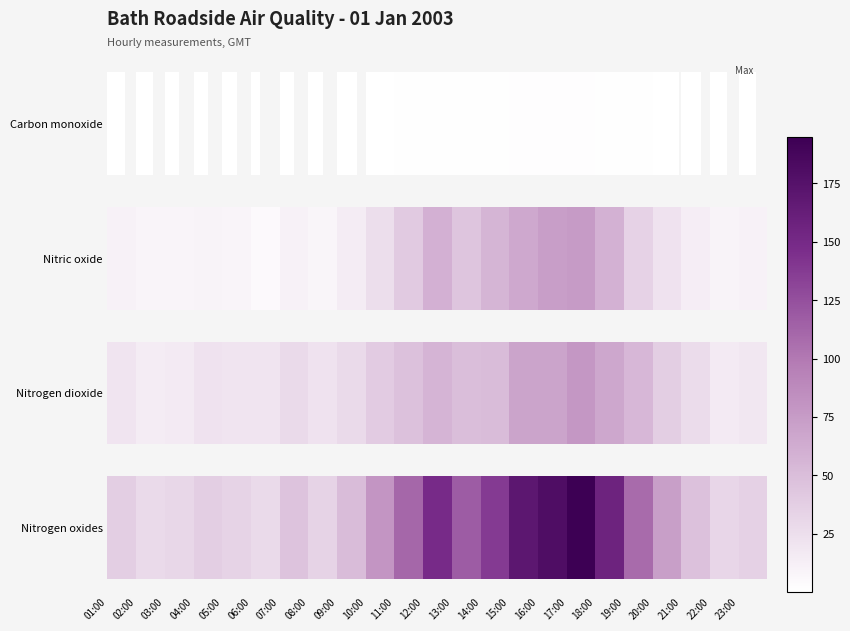

At how many categories does at least one series exceed 194?

1